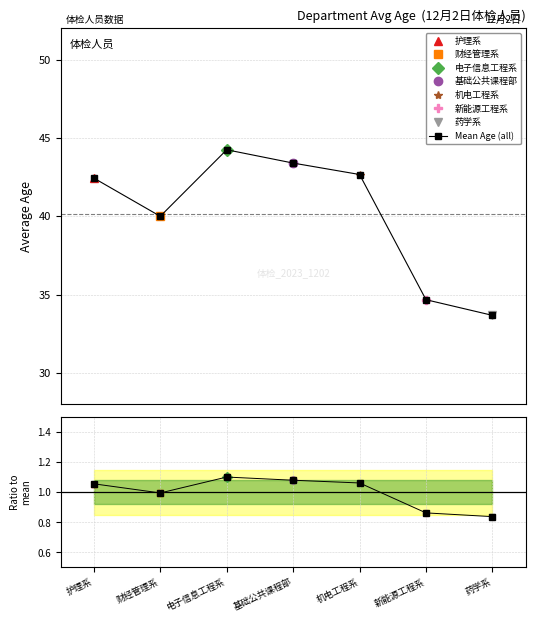

What is the value of the Mean Age (all) point at the 2nd from the left?

40.0